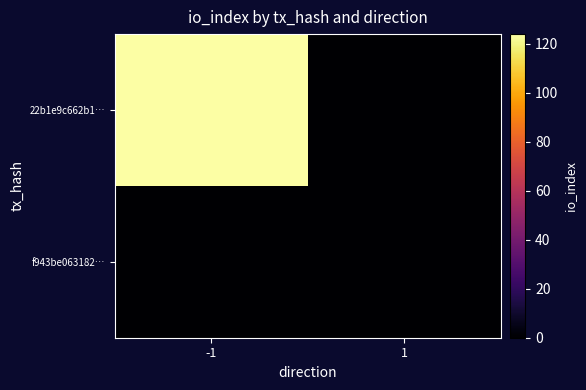

At how many categories does at least one series exceed 95?

1